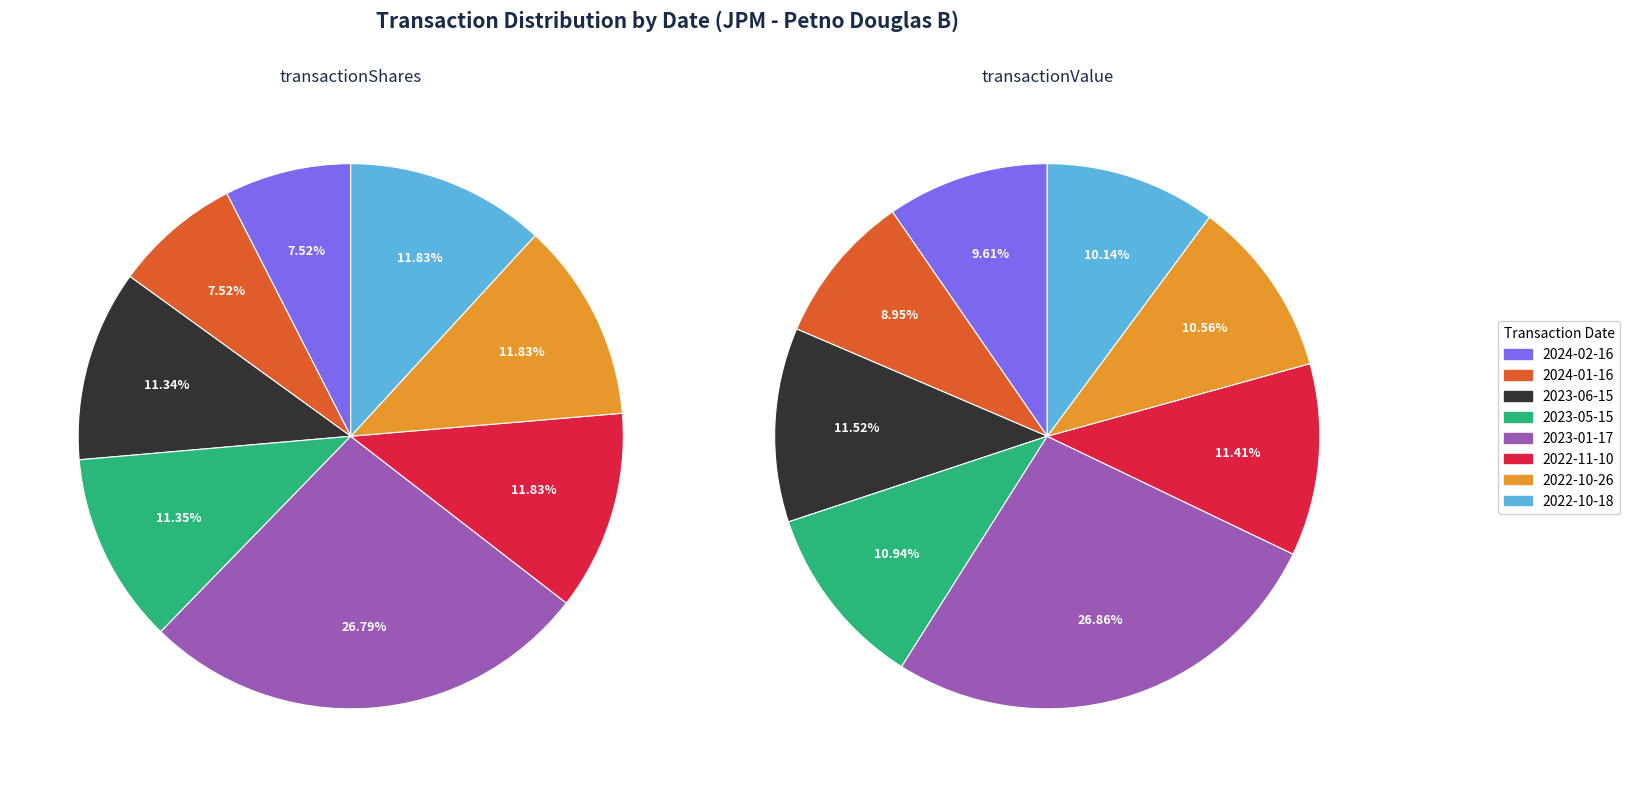

To the nearest percent, what is the combined percentage of 2024-02-16 and 2023-06-15?

19%